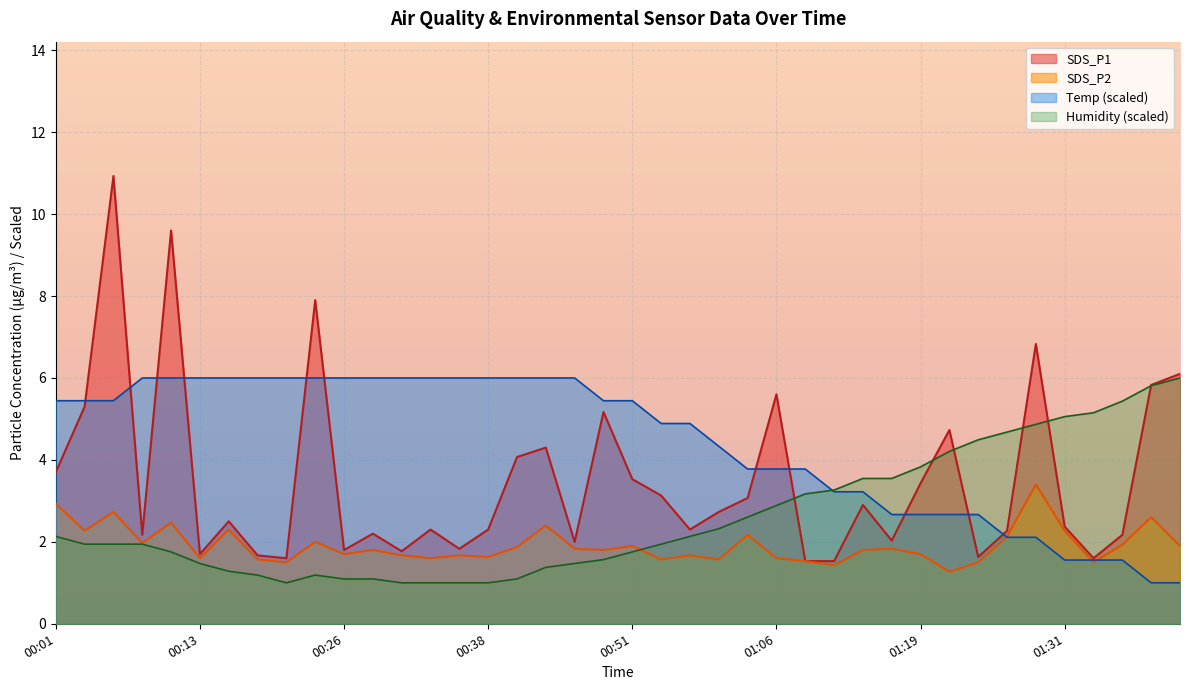

Reading left to right, what are all the values shown in this chart?

SDS_P1: 3.7	5.3	10.9	2.2	9.6	1.7	2.5	1.7	1.6	7.9	1.8	2.2	1.8	2.3	1.8	2.3	4.1	4.3	2.0	5.2	3.5	3.1	2.3	2.7	3.1	5.6	1.5	1.5	2.9	2.0	3.4	4.7	1.6	2.3	6.8	2.4	1.6	2.2	5.8	6.1
SDS_P2: 2.9	2.3	2.7	2.0	2.5	1.6	2.3	1.6	1.5	2.0	1.7	1.8	1.7	1.6	1.7	1.6	1.9	2.4	1.8	1.8	1.9	1.6	1.7	1.6	2.2	1.6	1.5	1.4	1.8	1.8	1.7	1.3	1.5	2.1	3.4	2.3	1.5	1.9	2.6	1.9
Temp: 5.4	5.4	5.4	6.0	6.0	6.0	6.0	6.0	6.0	6.0	6.0	6.0	6.0	6.0	6.0	6.0	6.0	6.0	6.0	5.4	5.4	4.9	4.9	4.3	3.8	3.8	3.8	3.2	3.2	2.7	2.7	2.7	2.7	2.1	2.1	1.6	1.6	1.6	1.0	1.0
Humidity: 2.1	1.9	1.9	1.9	1.8	1.5	1.3	1.2	1.0	1.2	1.1	1.1	1.0	1.0	1.0	1.0	1.1	1.4	1.5	1.6	1.8	1.9	2.1	2.3	2.6	2.9	3.2	3.3	3.5	3.5	3.8	4.2	4.5	4.7	4.9	5.1	5.2	5.4	5.8	6.0